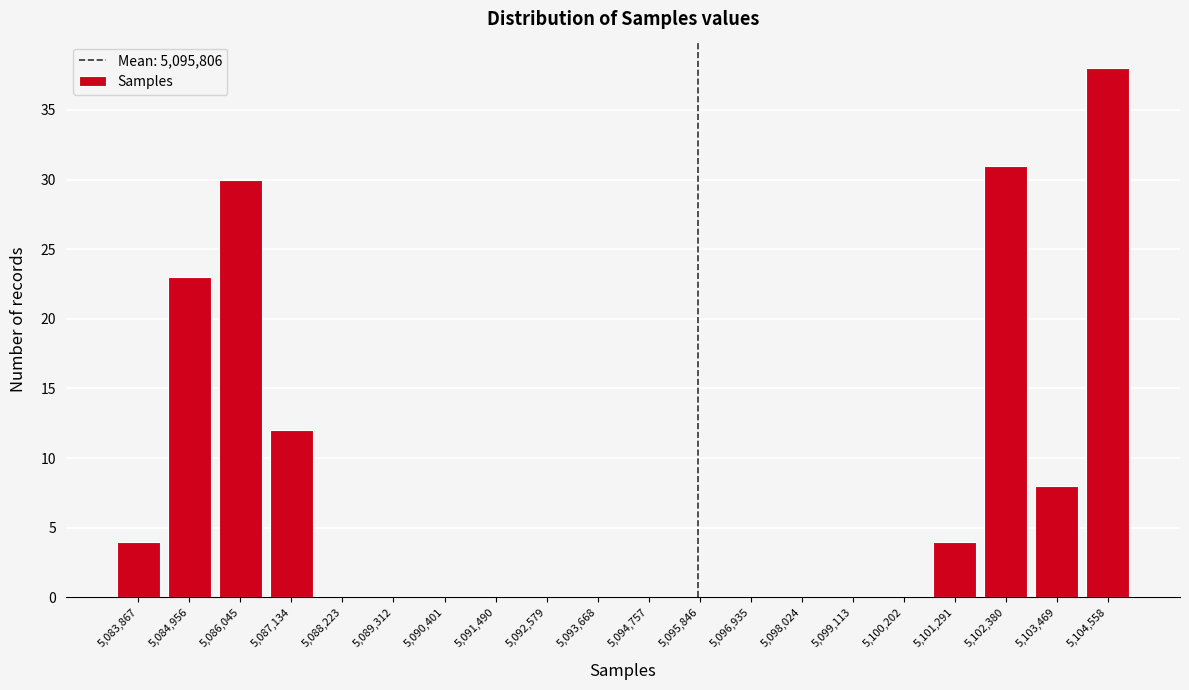

Reading left to right, list all the values displayed in this chart.

5,083,867=4	5,084,956=23	5,086,045=30	5,087,134=12	5,088,223=0	5,089,312=0	5,090,401=0	5,091,490=0	5,092,579=0	5,093,668=0	5,094,757=0	5,095,846=0	5,096,935=0	5,098,024=0	5,099,113=0	5,100,202=0	5,101,291=4	5,102,380=31	5,103,469=8	5,104,558=38